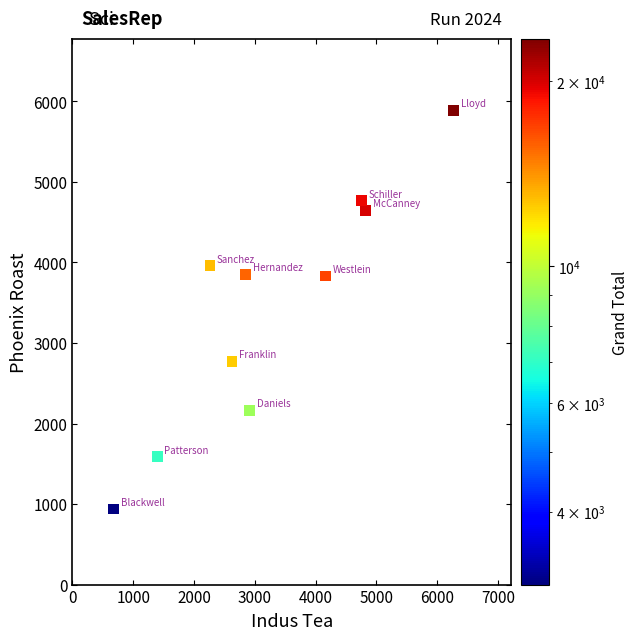

What is the average X value?

3274.9